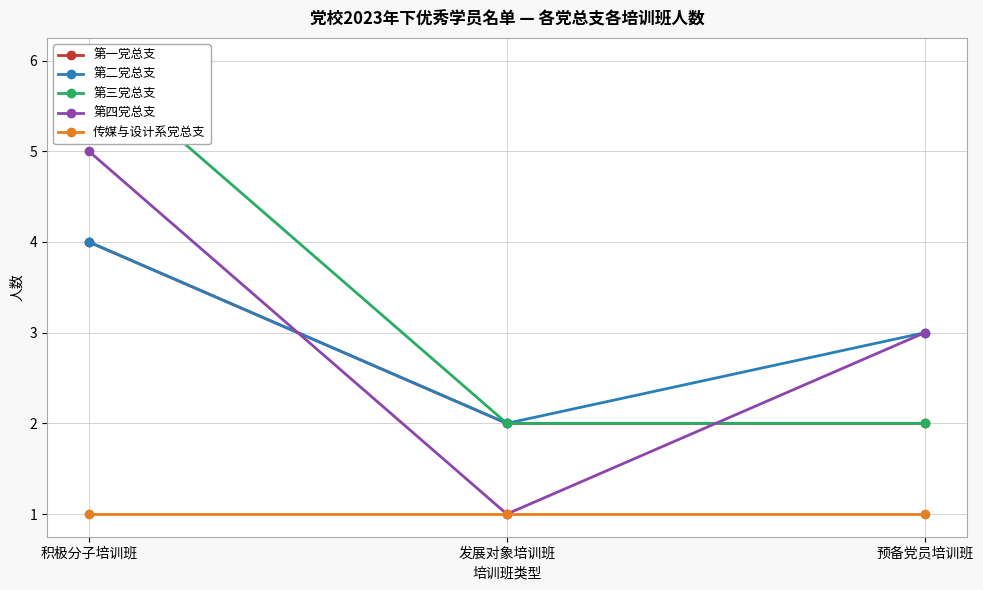

At which category is the sum across all series the highest?

积极分子培训班